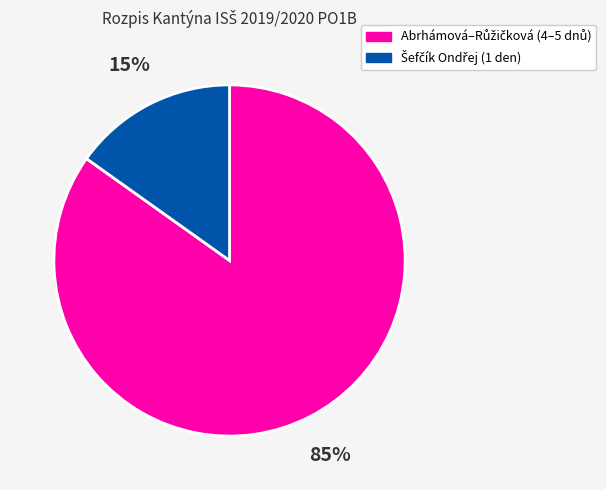

To the nearest percent, what is the average slice percentage?

50%